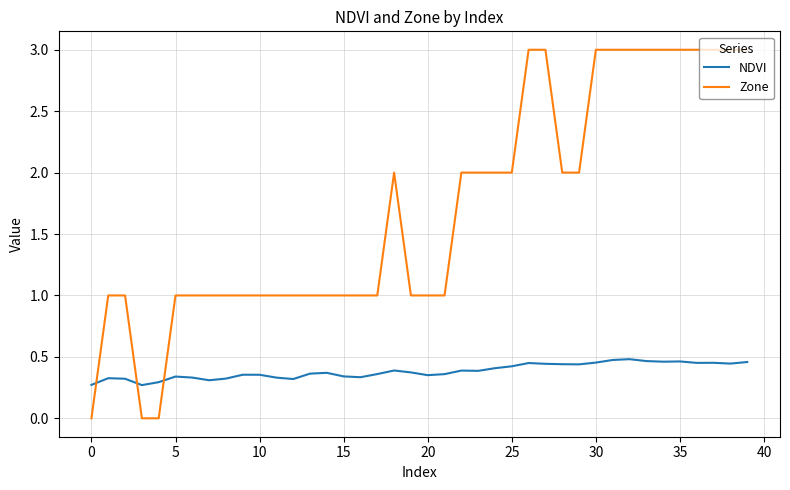

Which series has the largest total across all categories?

Zone